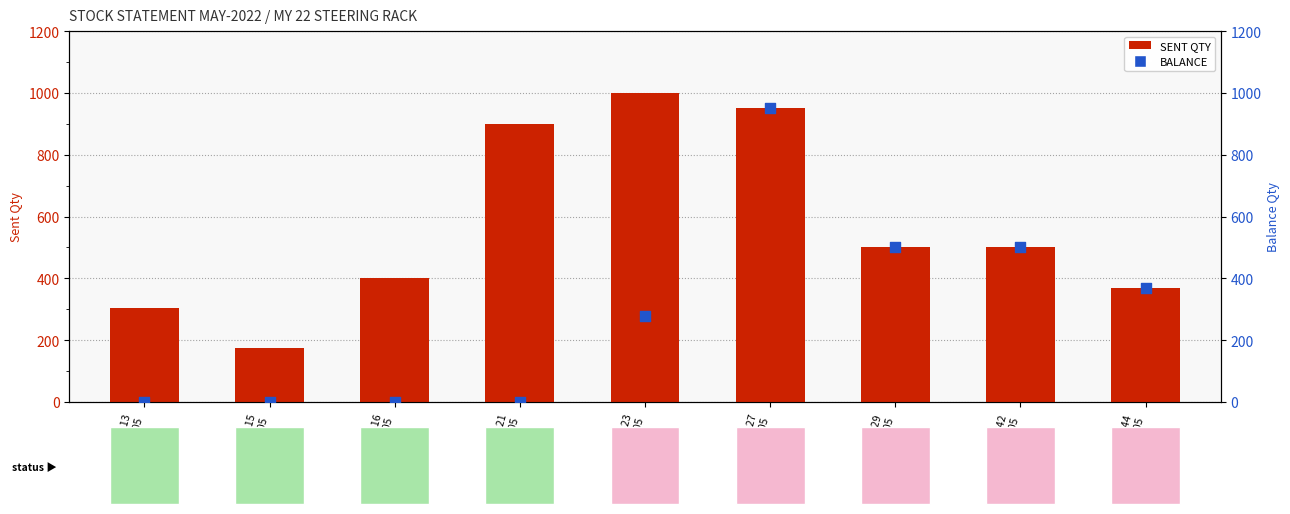

Which series contains the highest Y value?

SENT QTY